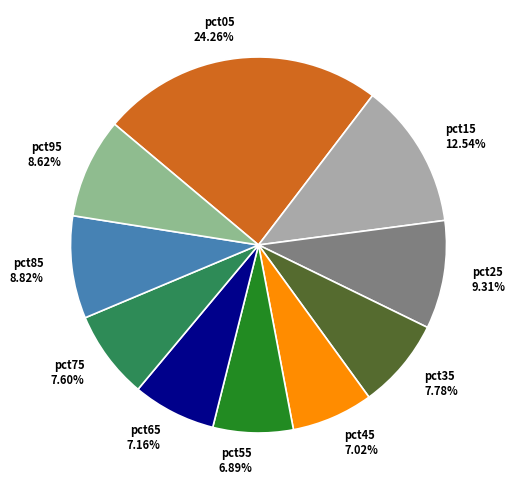

Is it true that pct25 is 9% of the pie?

True